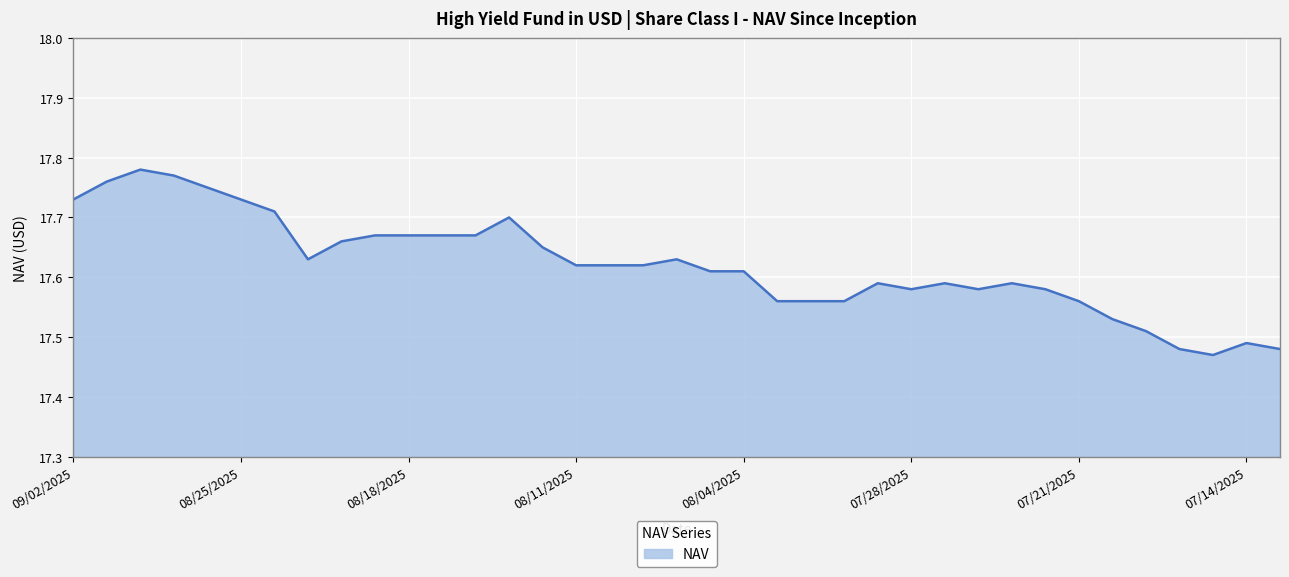

Does the chart have visible grid lines?

Yes